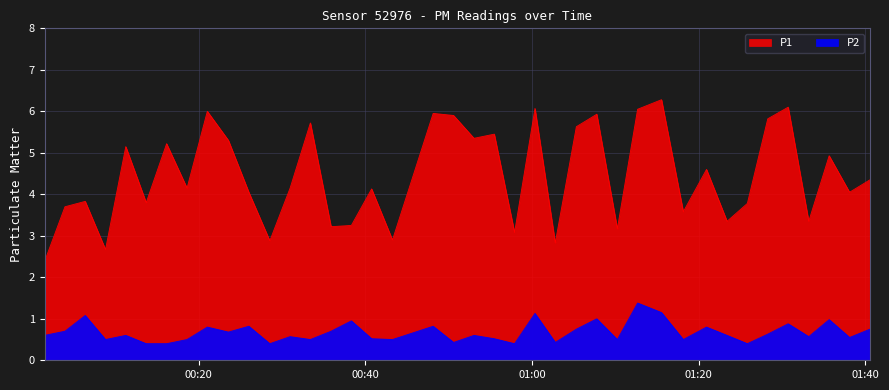

Which series changed the most between 2023-07-13T00:18:36 and 2023-07-13T01:28:17?

P1